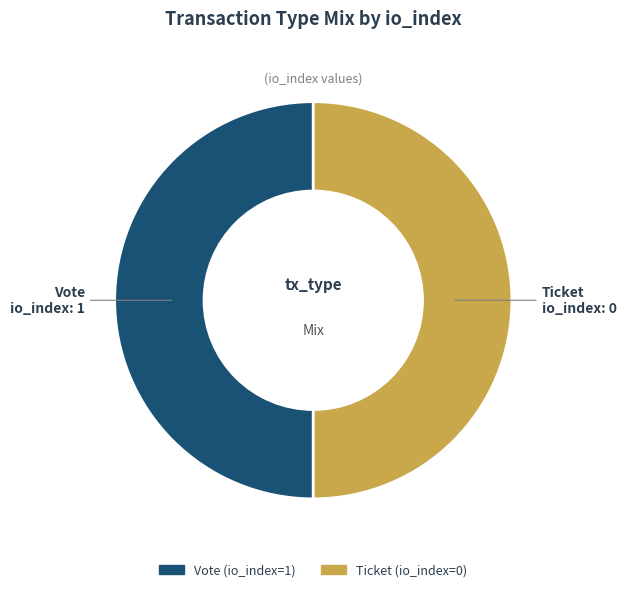

How many segments does this pie chart have?

2